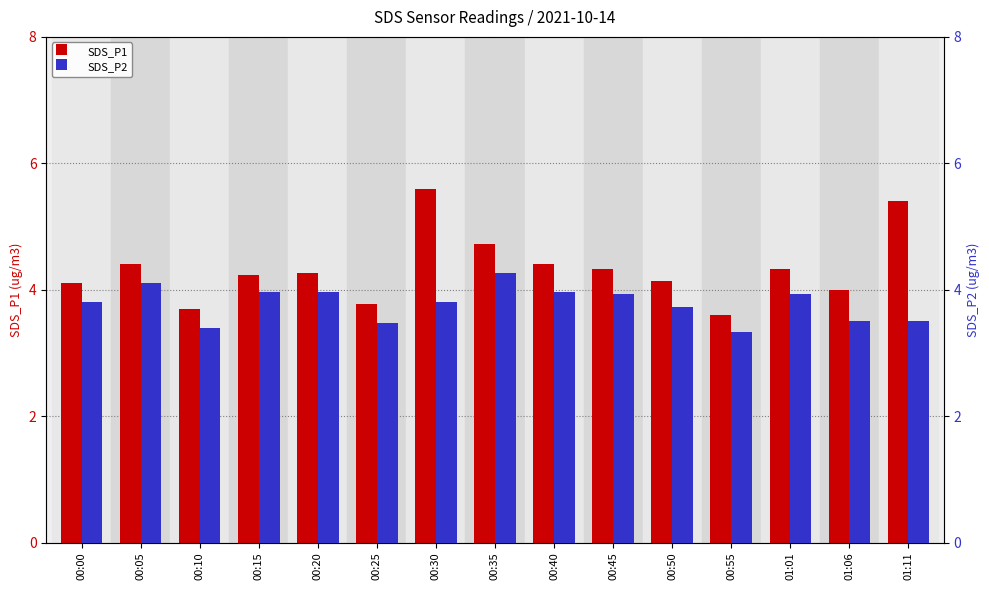

Rank the series by their maximum value, from highest to lowest.

SDS_P1, SDS_P2